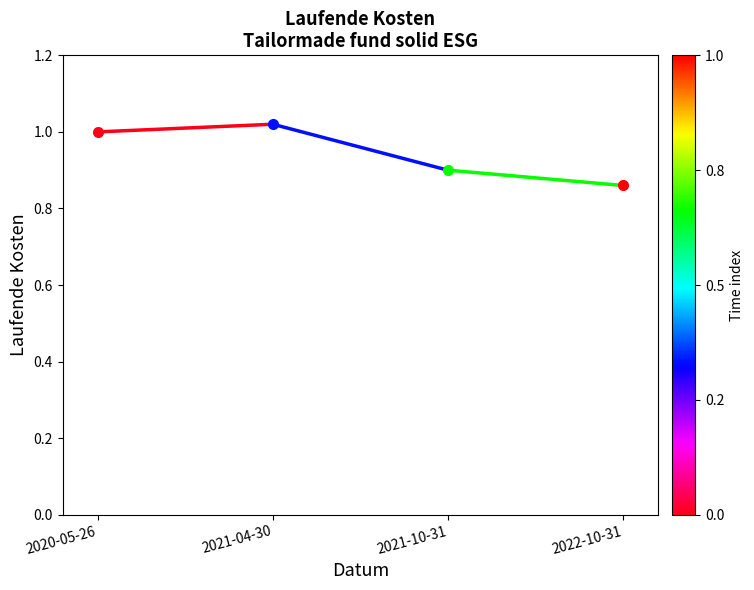

The chart shows a value of 0.5 at 2021-04-30. True or false?

False